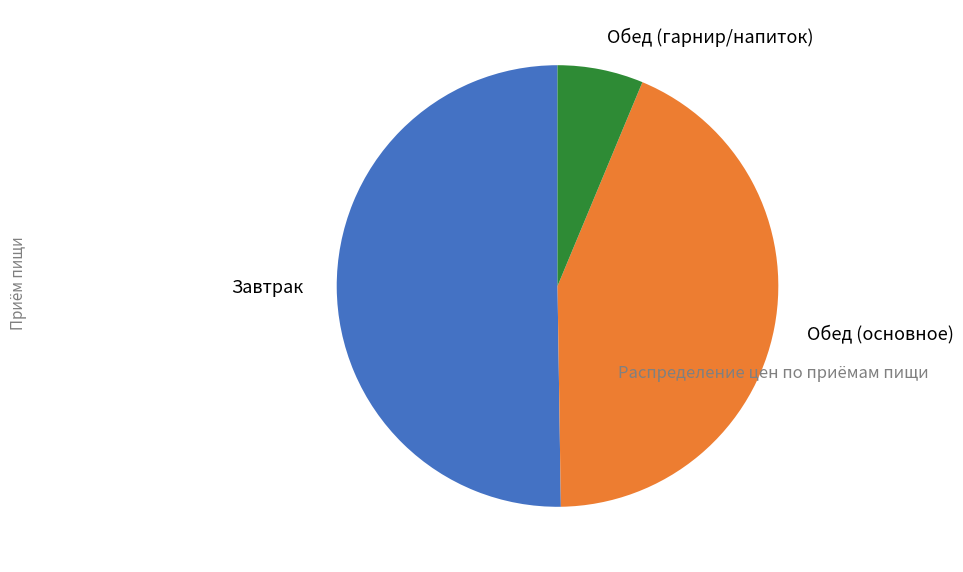

The Обед (основное) slice represents 43% of the pie. True or false?

True